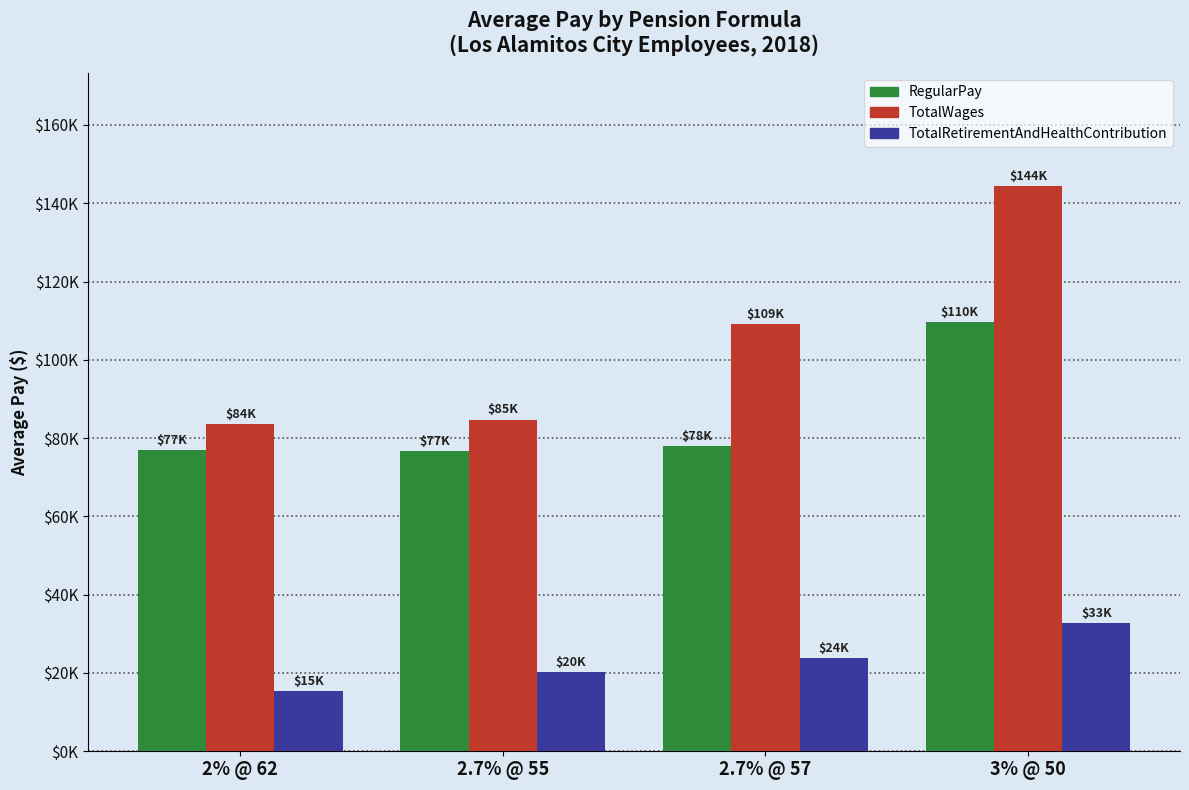

List the series in order of their overall mean, highest first.

TotalWages, RegularPay, TotalRetirementAndHealthContribution